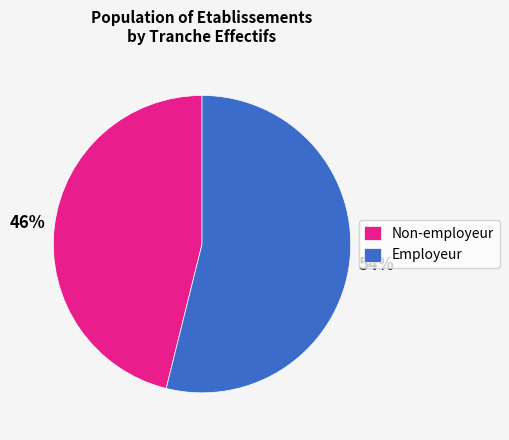

To the nearest percent, what is the average slice percentage?

50%